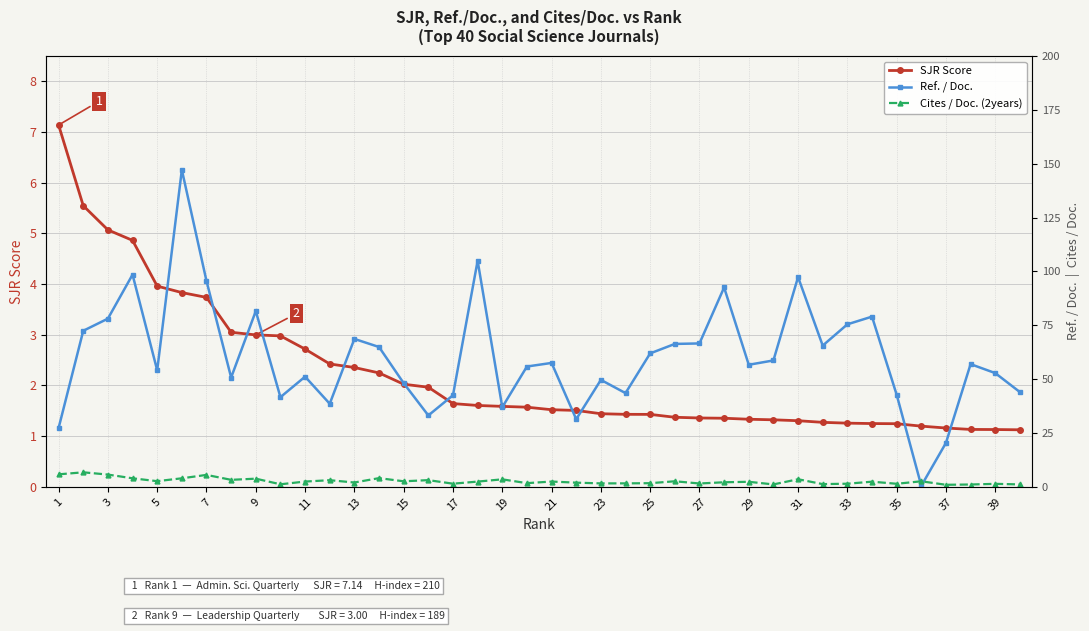

Is this an area chart (filled region under the line)?

No